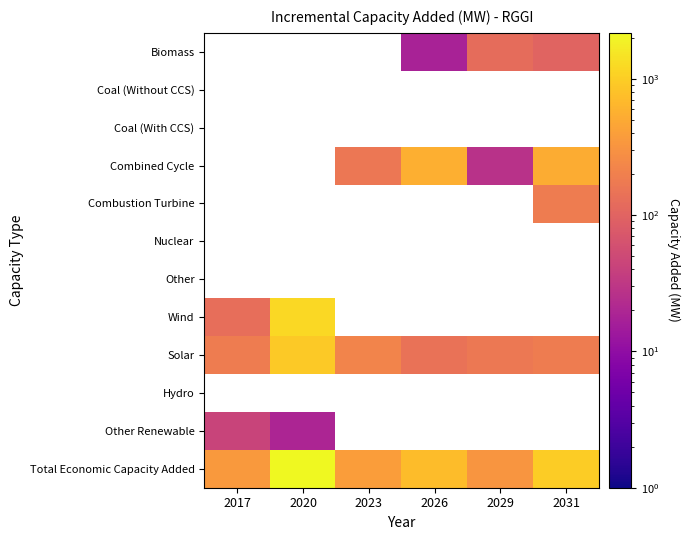

What is the minimum value shown in the chart?

17.7